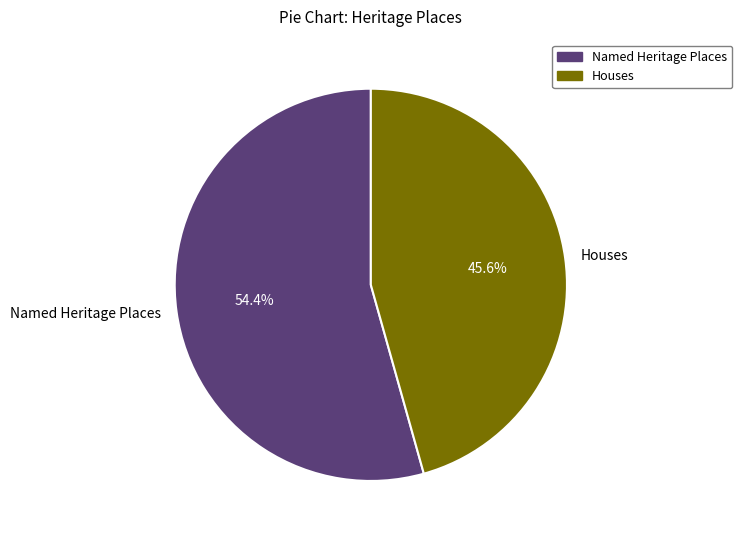

How many slices are in this pie chart?

2